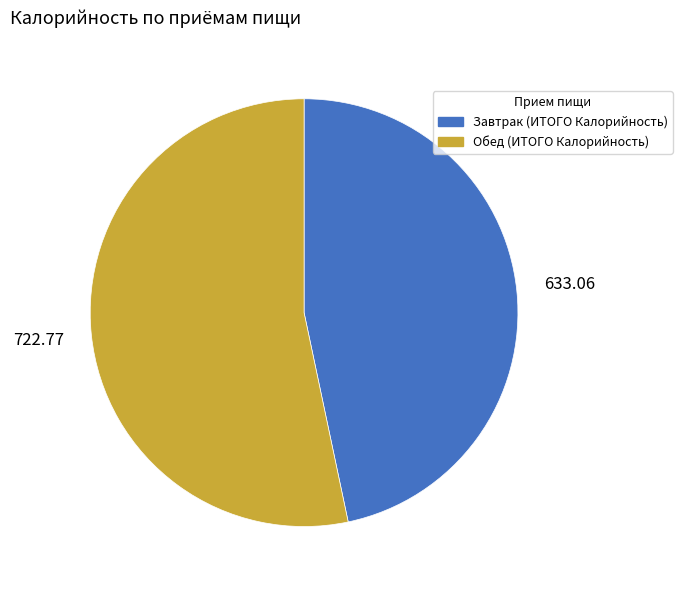

Which has a higher value, Завтрак or Обед?

Обед